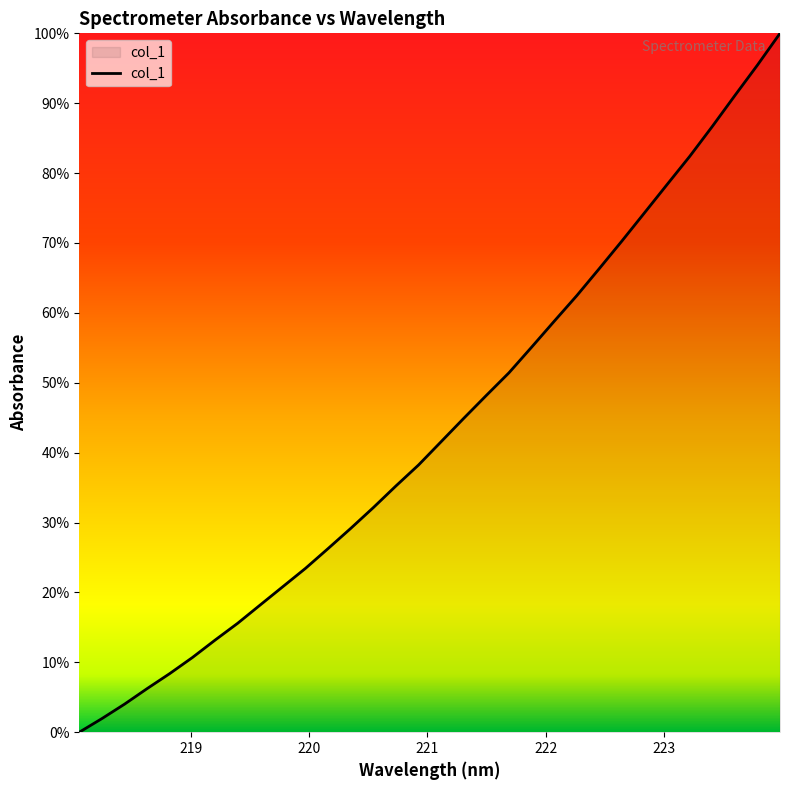

What is the difference between the maximum and minimum values?

100.0